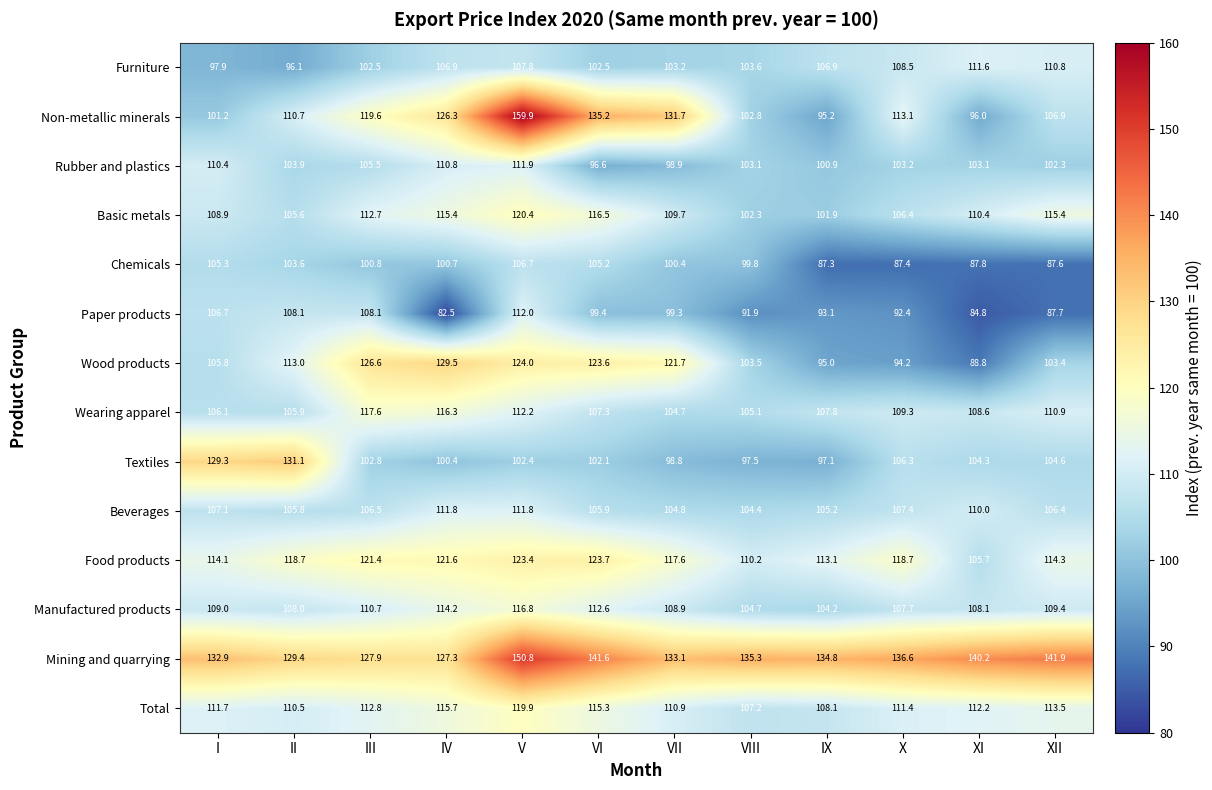

Where is Textiles nearest to the value 114?

X